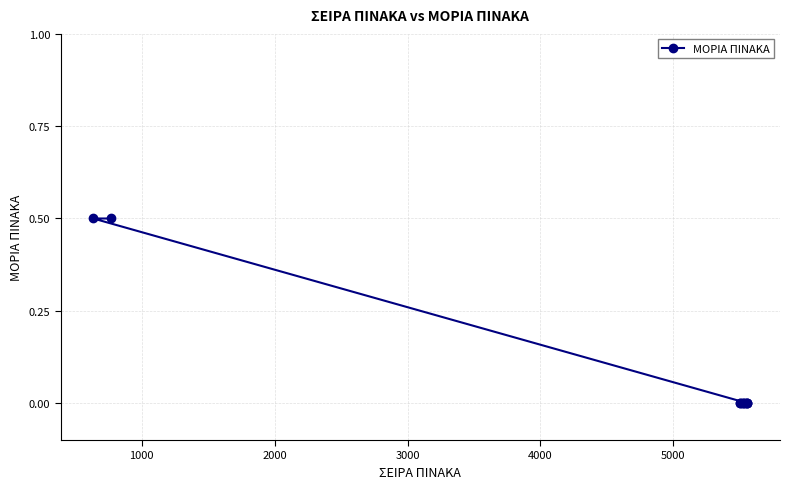

True or false: there are more than 1 points higher than both neighbors.

False